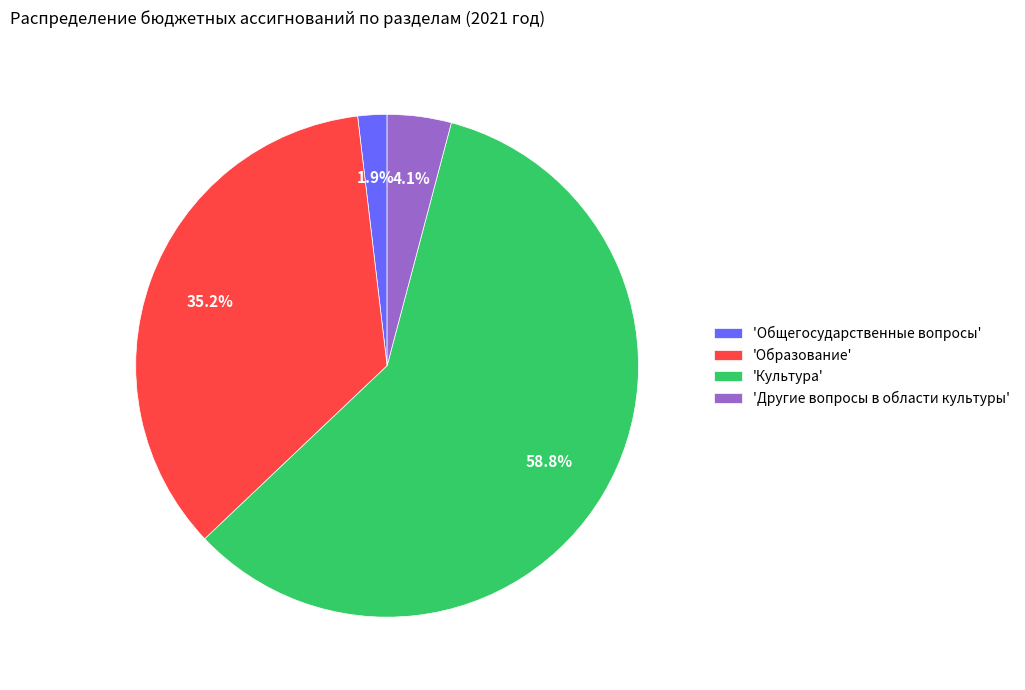

What is the ratio of the value at 'Образование' to the value at 'Культура'?

0.6